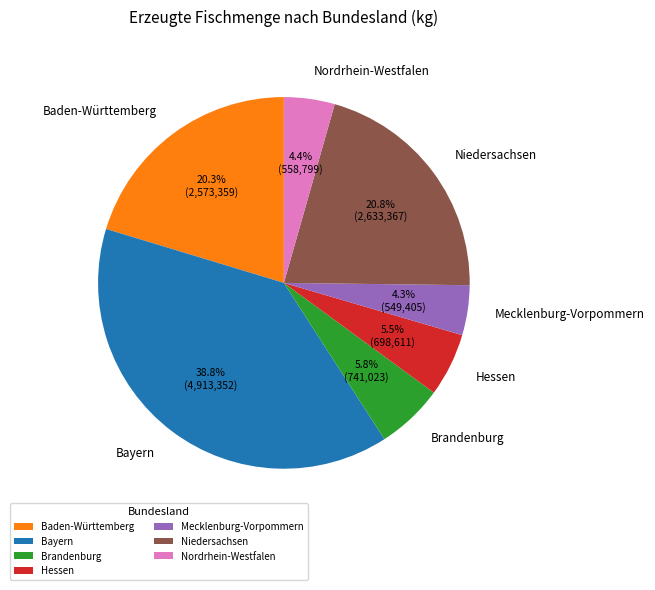

What is the largest slice in the pie chart?

Bayern